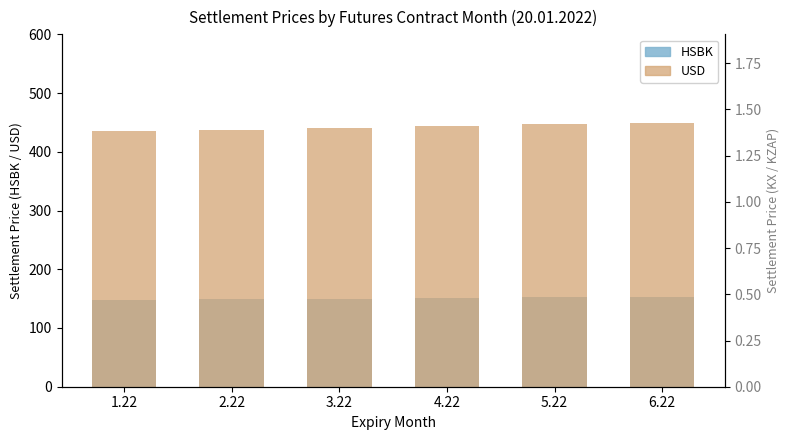

Where does the HSBK series first go above 151?

4.22